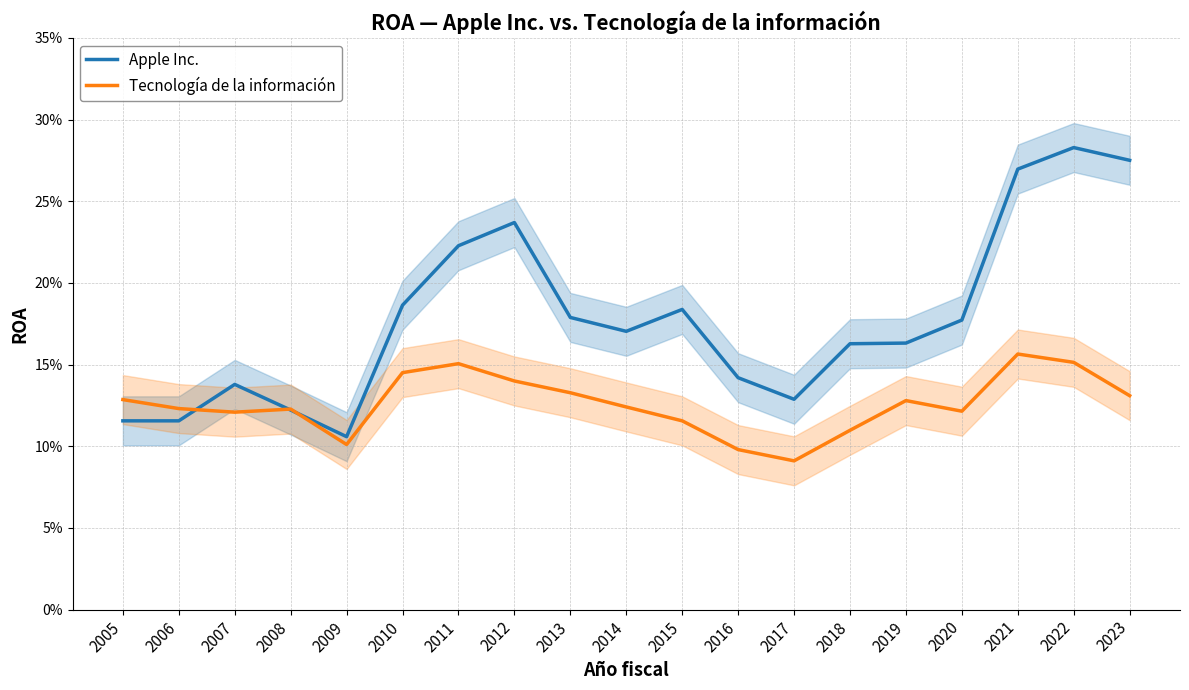

What is the value of the Tecnología de la información point at the 16th from the left?

0.1